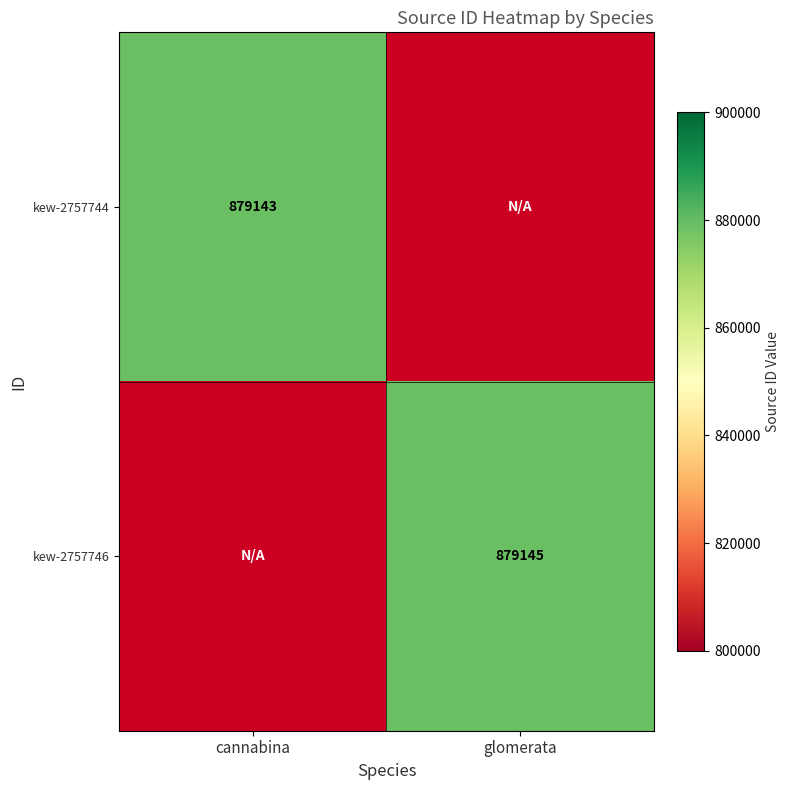

The kew-2757746 series shows 879145 at glomerata. True or false?

True